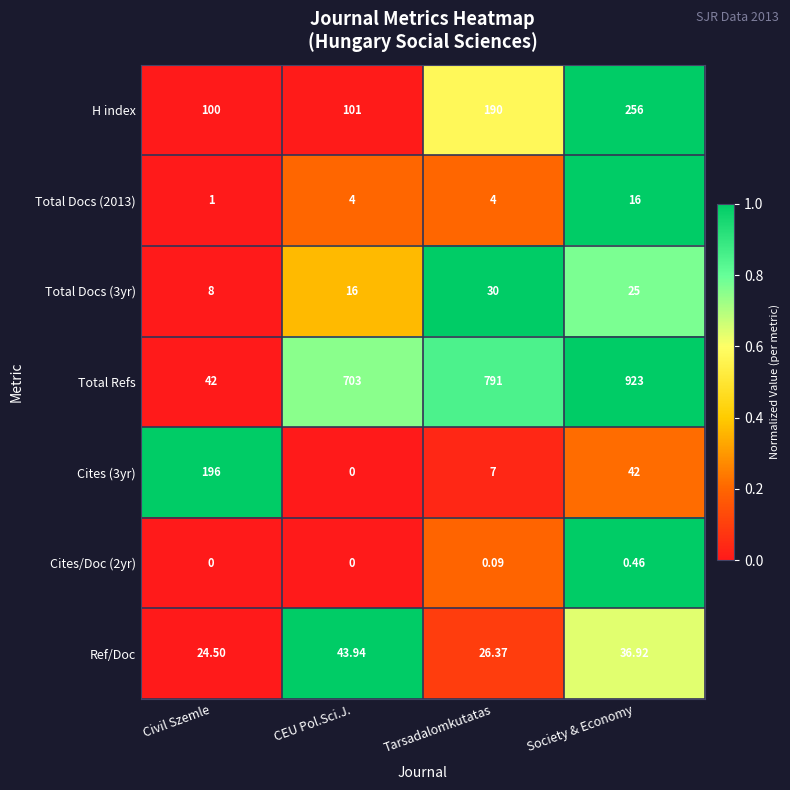

Which series has the largest range (max minus min)?

Total Refs